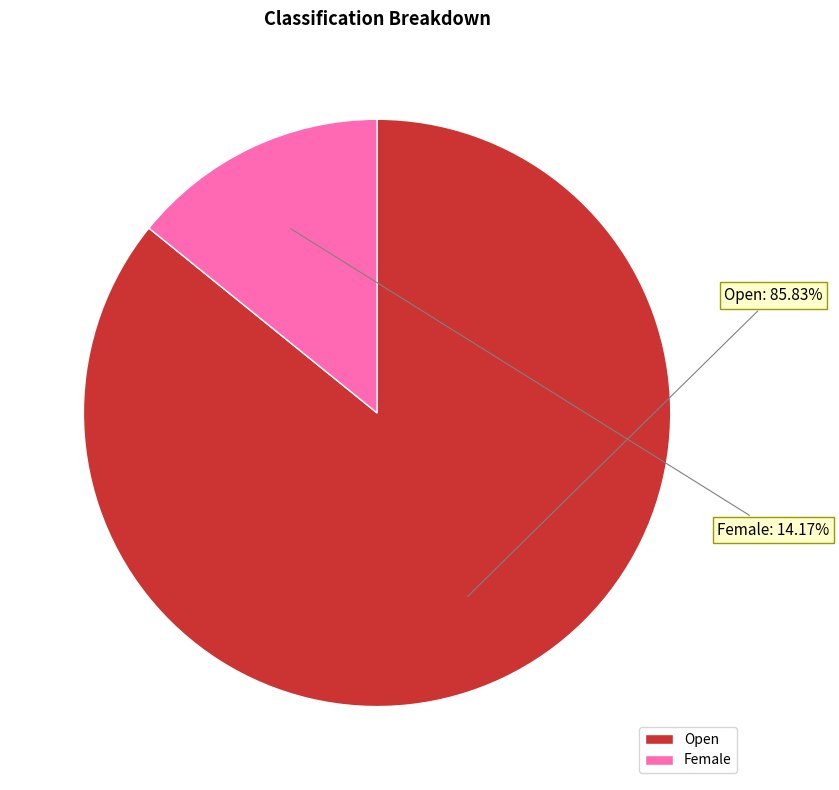

Which category has the biggest portion of the pie?

Open